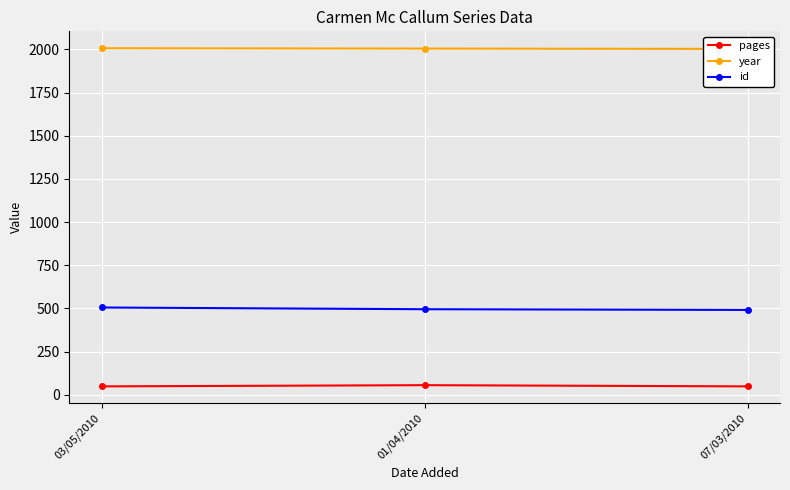

Between 03/05/2010 and 07/03/2010, which series saw the biggest shift?

id